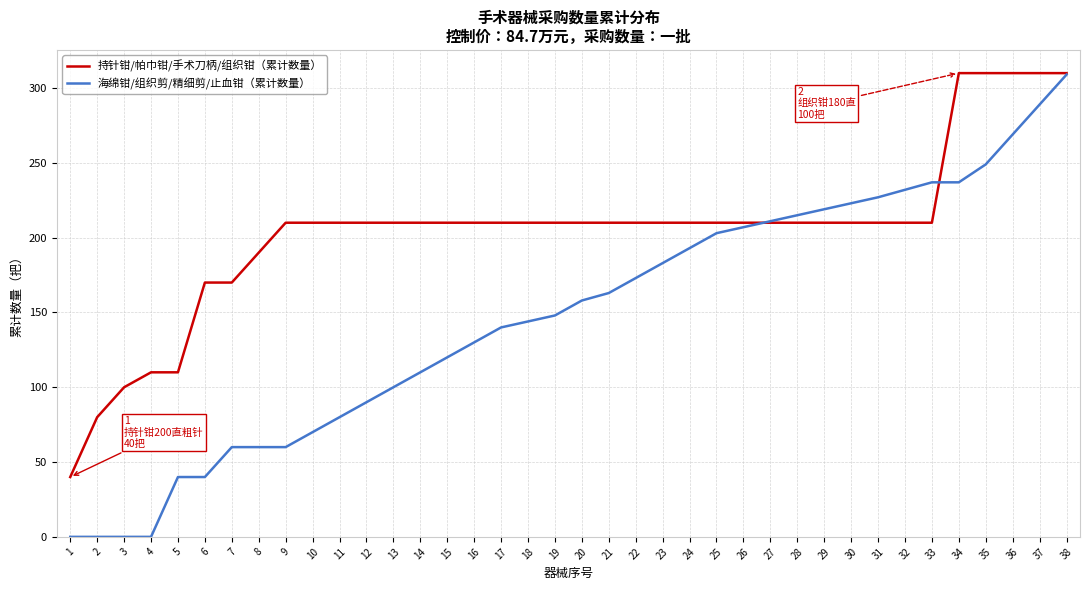

Which series has the widest spread of values?

海绵钳/组织剪/精细剪/止血钳（累计数量）